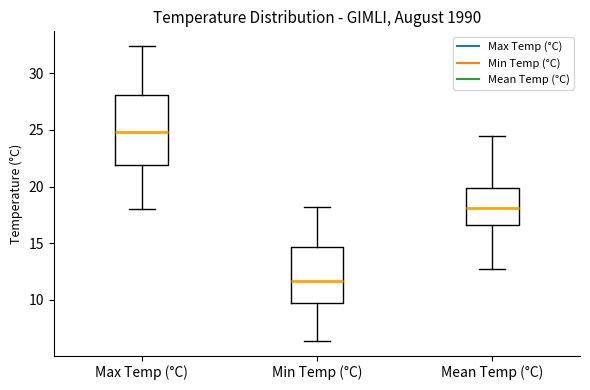

Reading left to right, read every box against the y-axis: the position of its median line, the range the box covers, and the ends of its whiskers. The values are not printed on the chart, so give them approximately, as read against the axis.

Max Temp (°C): median 25.0, box 22.0 to 28.0, whiskers 18.0 to 32.5
Min Temp (°C): median 11.5, box 10.0 to 14.5, whiskers 6.5 to 18.0
Mean Temp (°C): median 18.0, box 16.5 to 20.0, whiskers 12.5 to 24.5